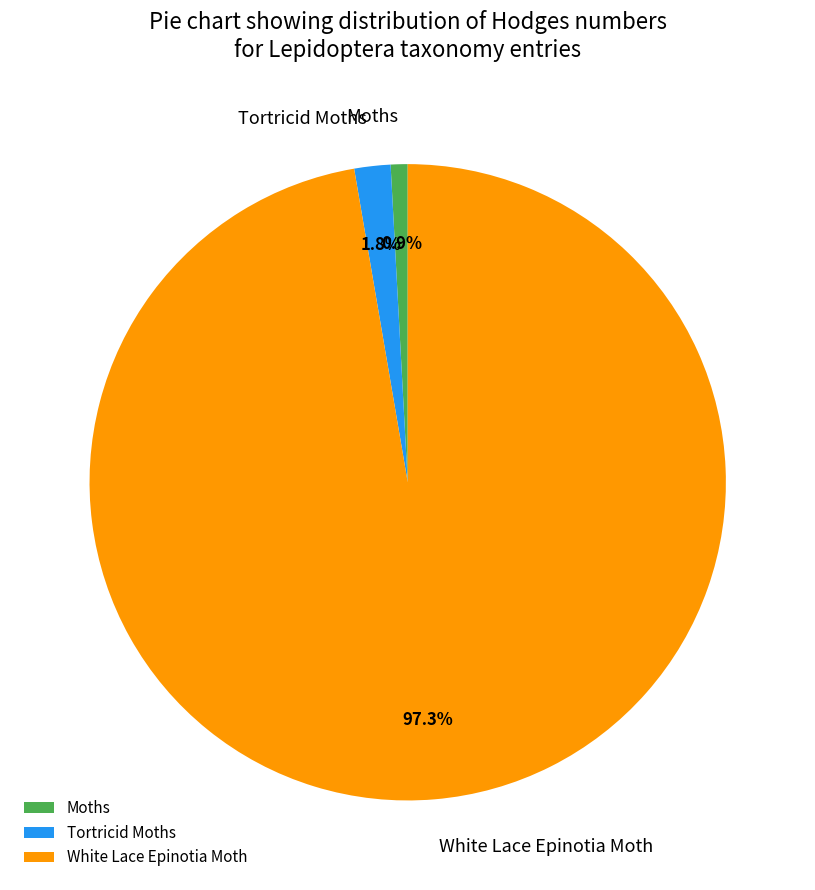

What is the majority slice?

White Lace Epinotia Moth